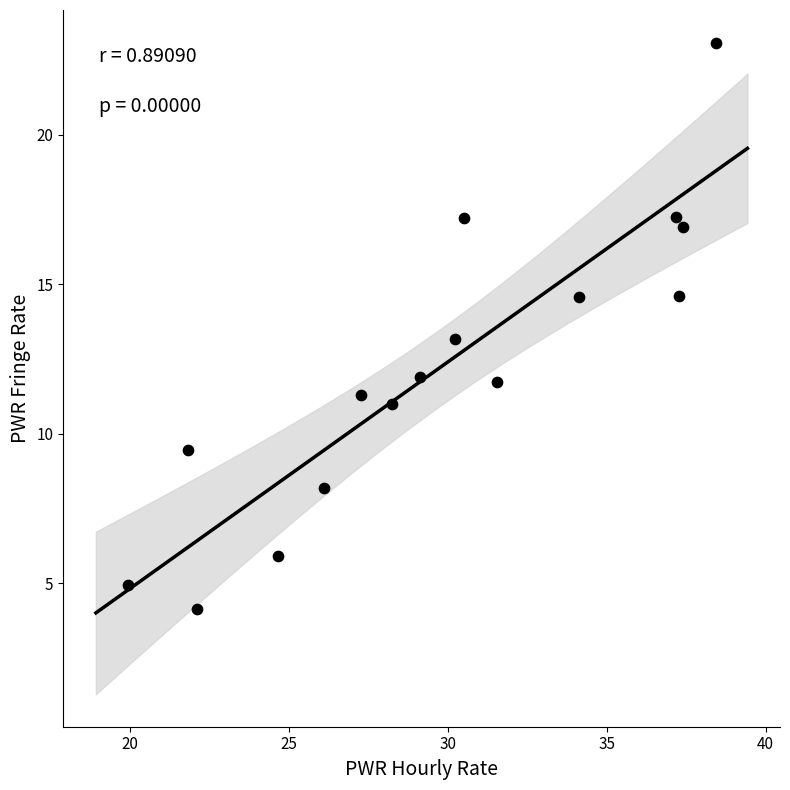

What is the range of X values (max minus min)?

18.5